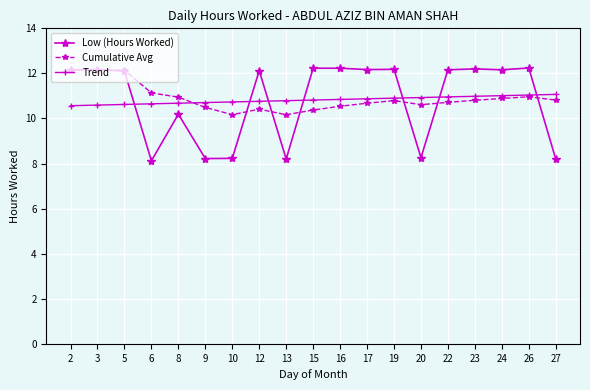

How many categories are shown in the chart?

19